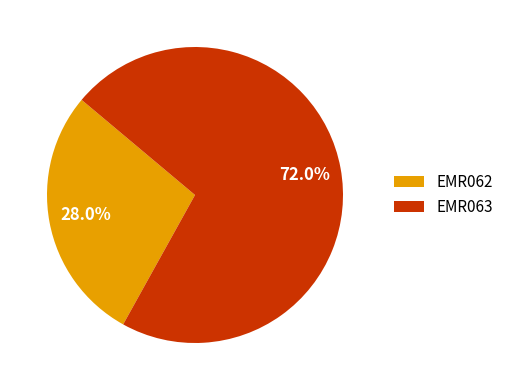

Which has a higher value, EMR062 or EMR063?

EMR063